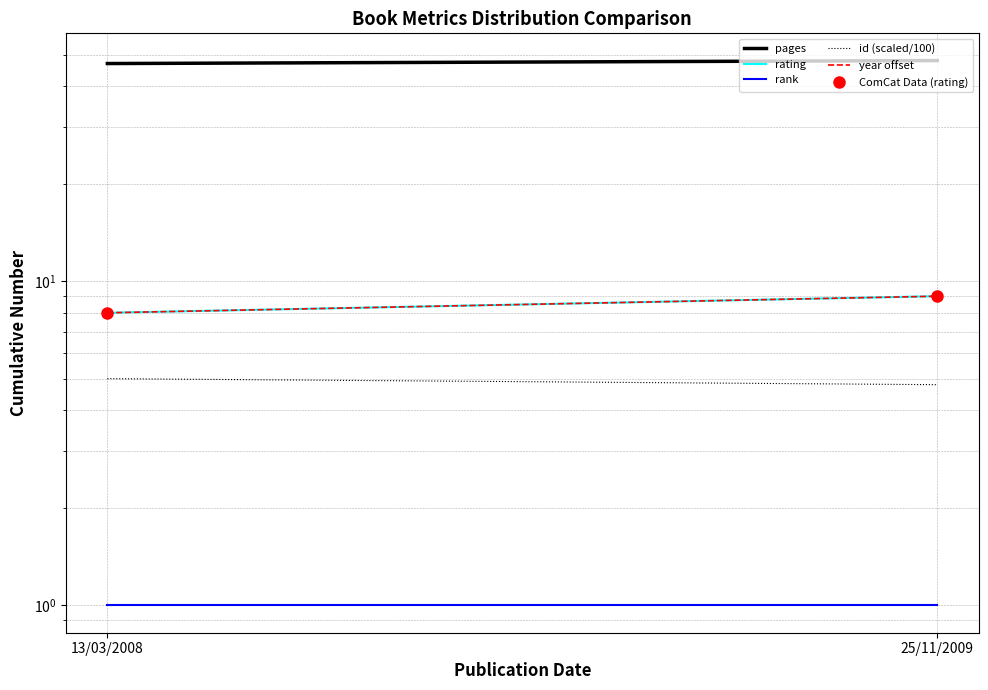

At which category does the chart reach its peak across all series?

25/11/2009